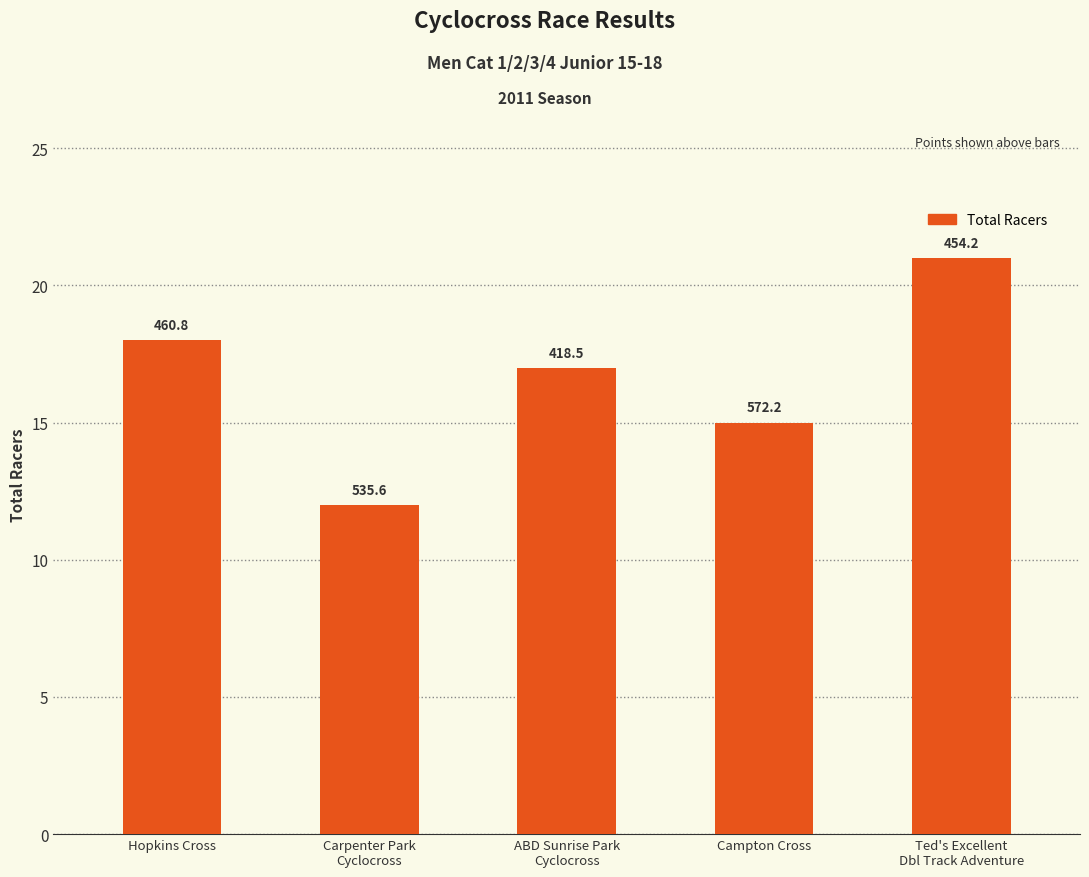

What is the label of the 3rd bar from the left?

ABD Sunrise Park
Cyclocross